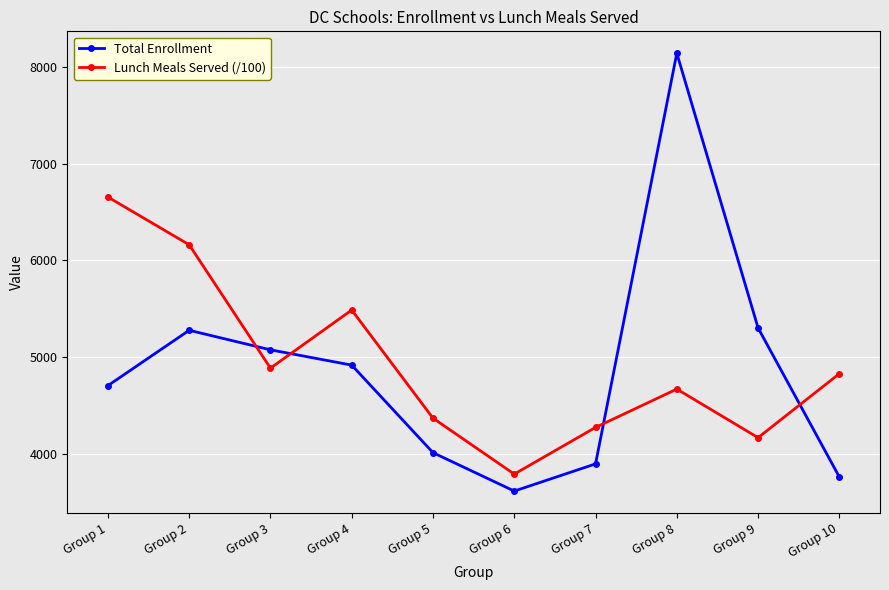

What are all the series names shown in the legend?

Total Enrollment, Lunch Meals Served (/100)